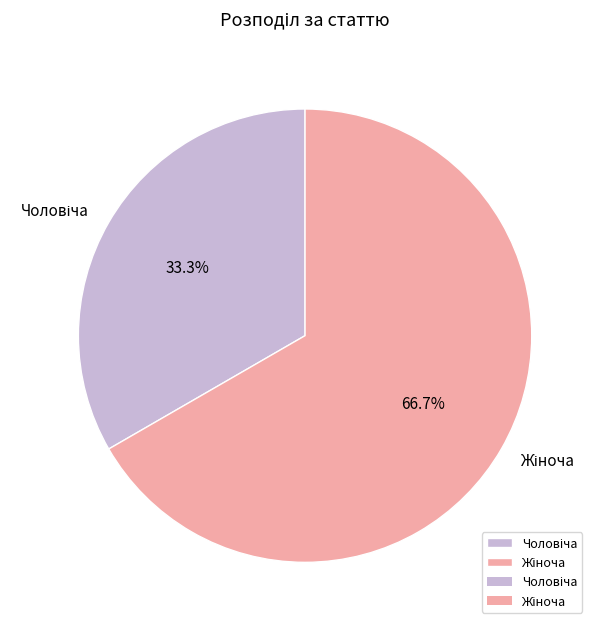

Is there any slice that represents more than half of the pie?

Yes